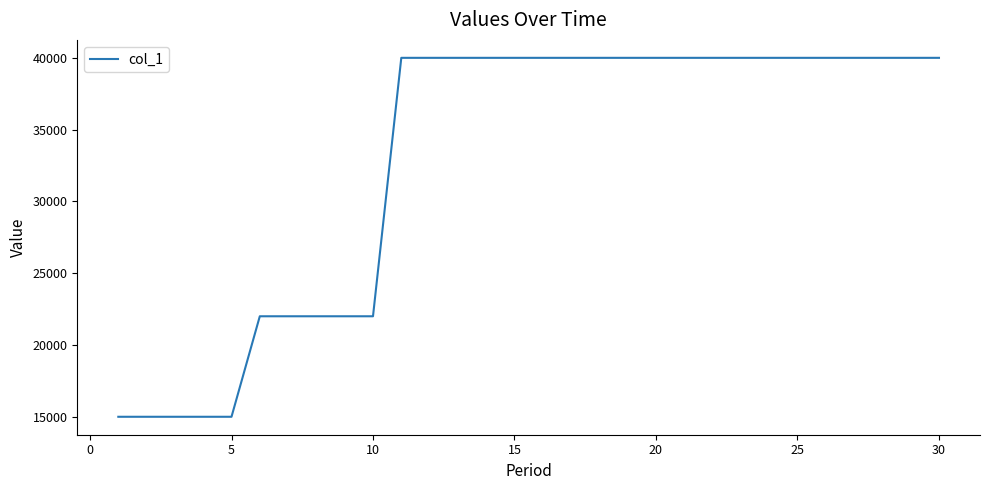

How many lines are shown in the chart?

1